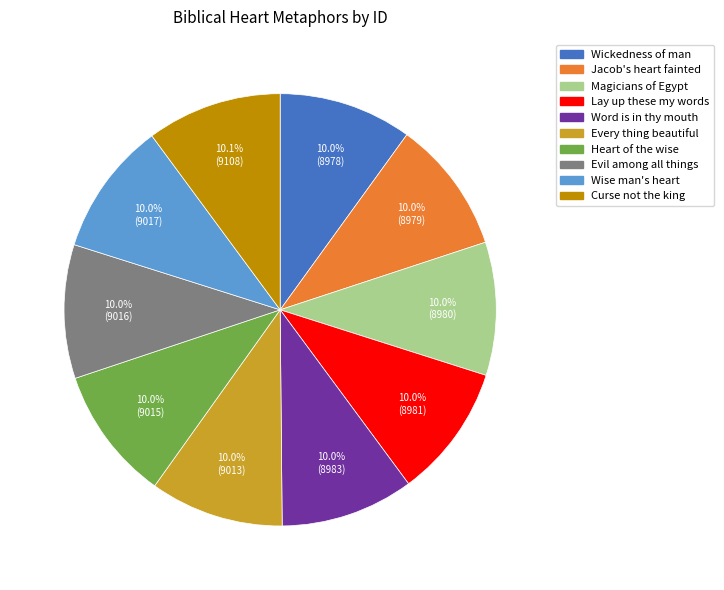

How many segments does this pie chart have?

10